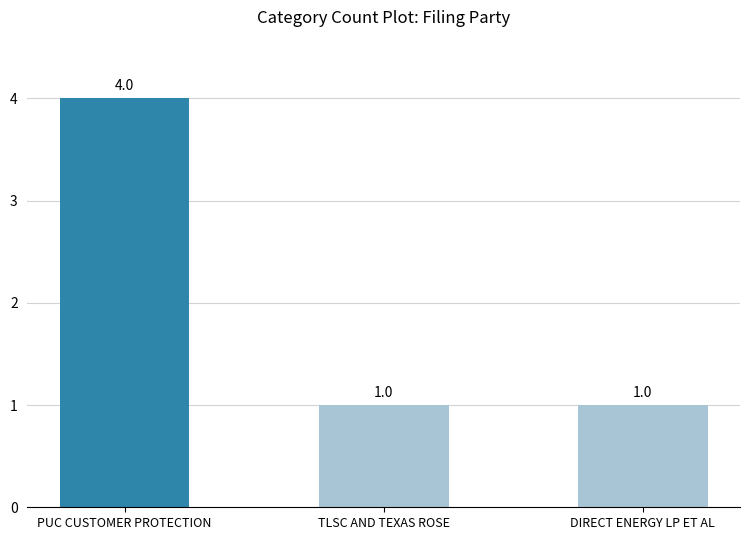

At which category does the chart reach its peak across all series?

PUC CUSTOMER PROTECTION